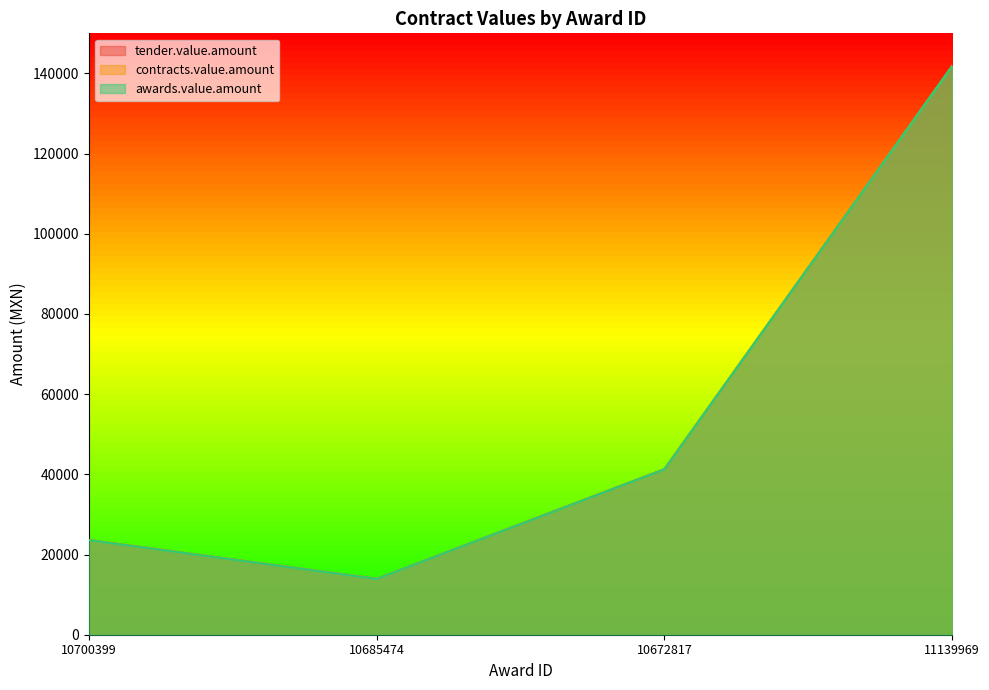

Where is the first local minimum for tender.value.amount?

10685474